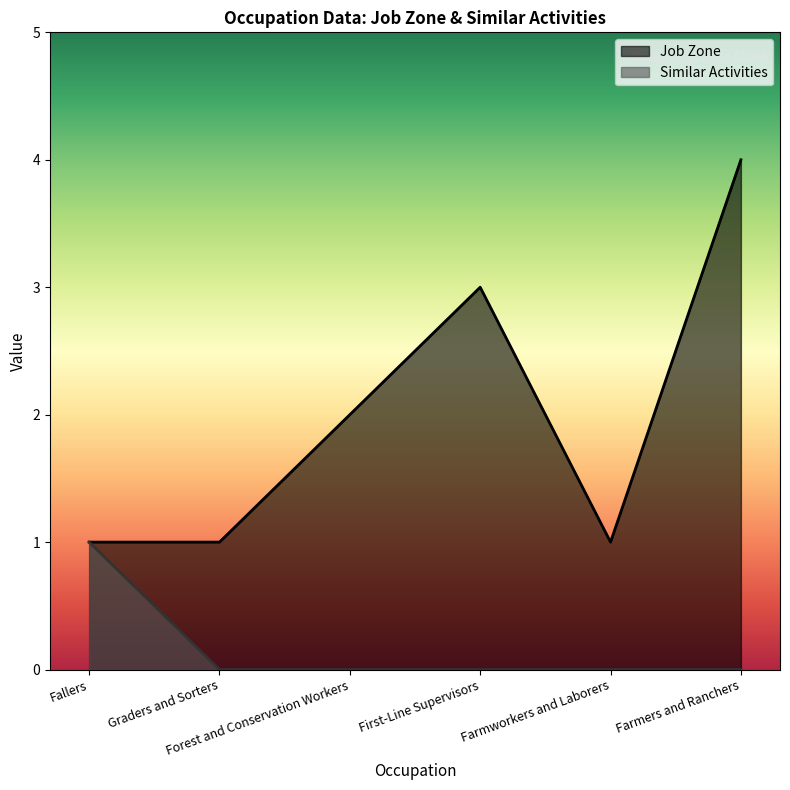

Reading left to right, what are all the values shown in this chart?

Job Zone: Fallers=1	Graders and Sorters=1	Forest and Conservation Workers=2	First-Line Supervisors=3	Farmworkers and Laborers=1	Farmers and Ranchers=4
Similar Activities: Fallers=1	Graders and Sorters=0	Forest and Conservation Workers=0	First-Line Supervisors=0	Farmworkers and Laborers=0	Farmers and Ranchers=0